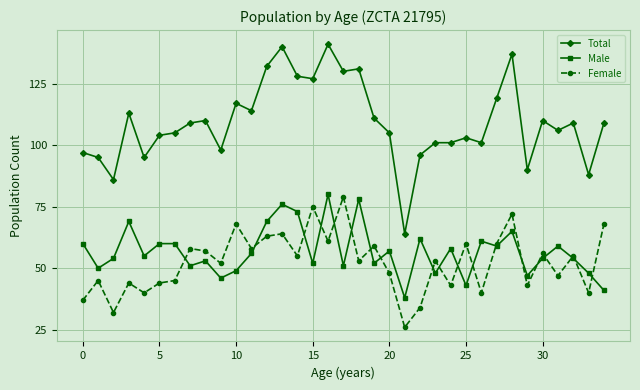

True or false: Female and Total intersect in this chart.

False